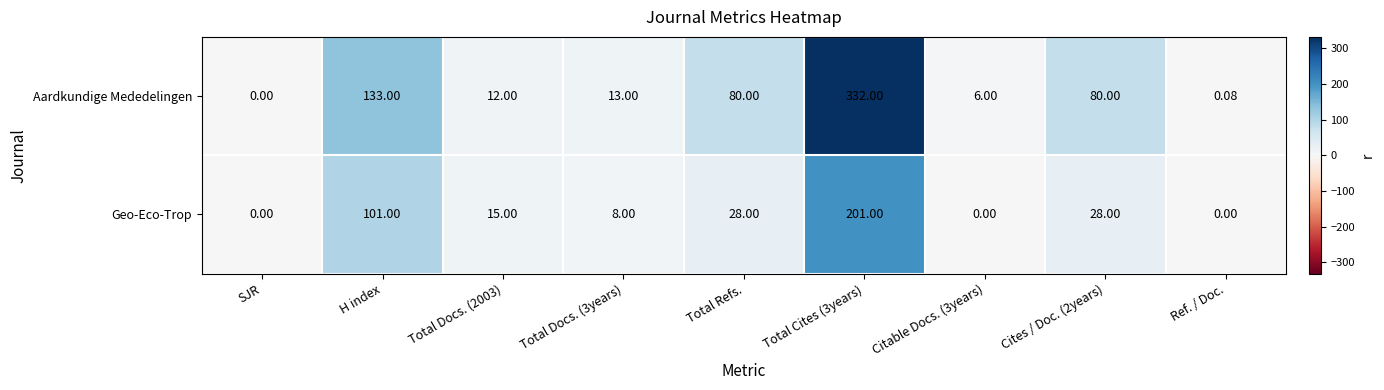

At which category is the sum across all series the highest?

Total Cites (3years)